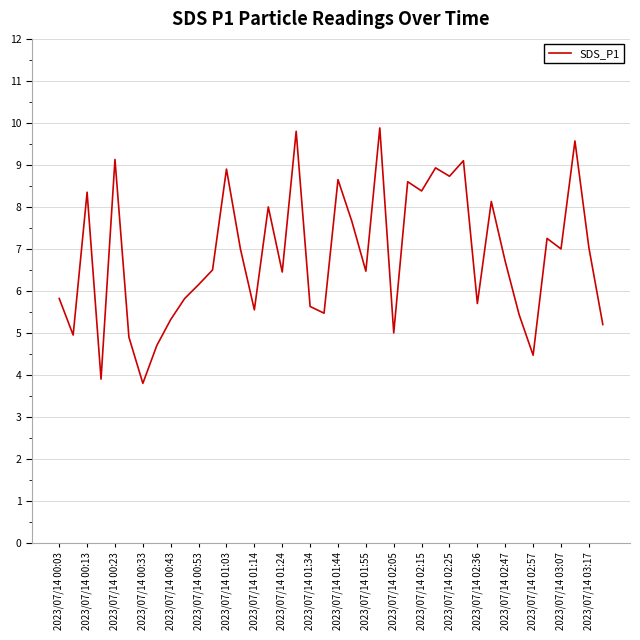

What is the greatest value displayed?

9.9